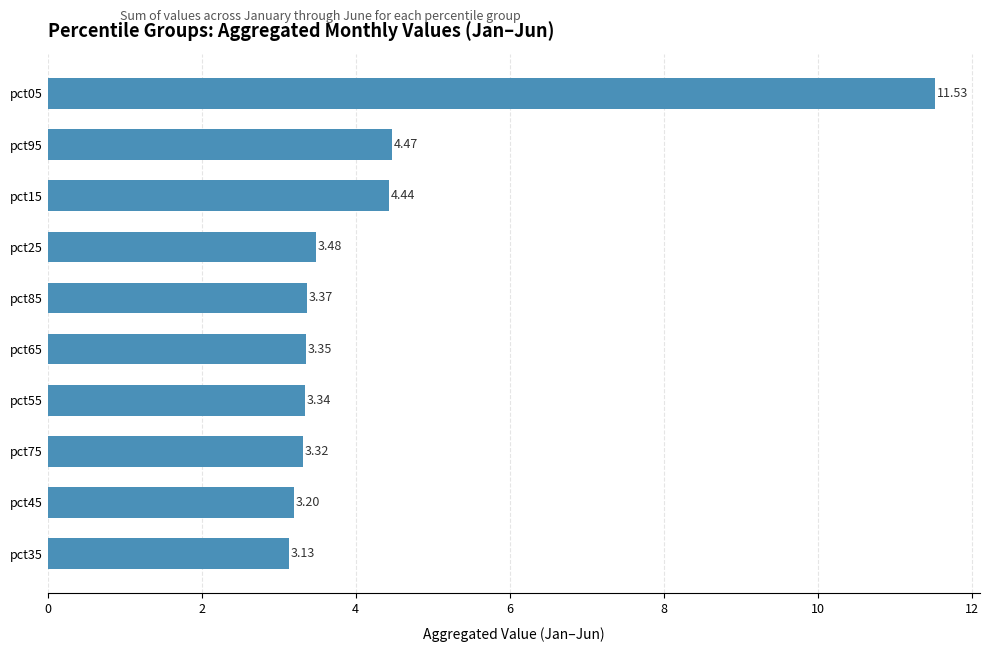

List the labels in order of value, smallest first.

pct35, pct45, pct75, pct55, pct65, pct85, pct25, pct15, pct95, pct05